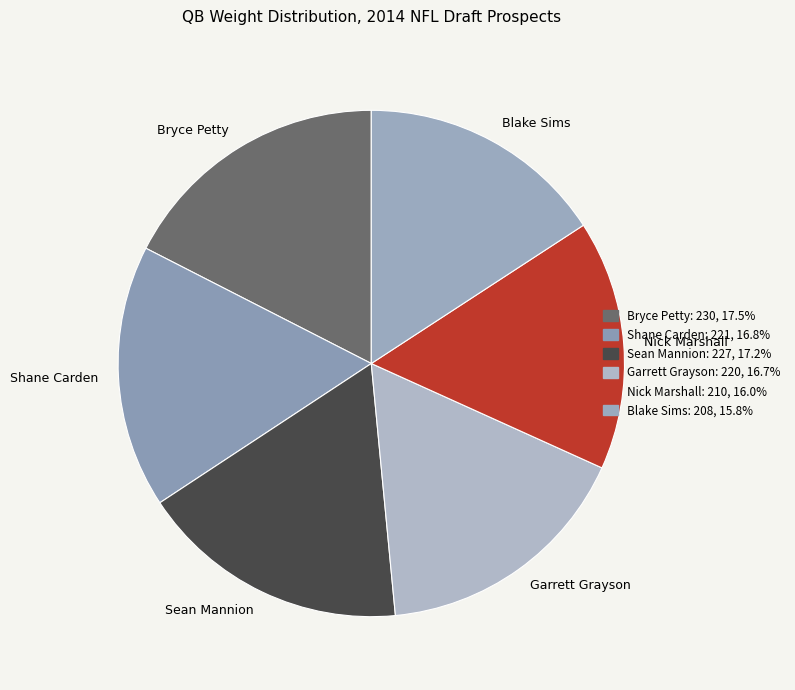

Is there any slice that represents more than half of the pie?

No